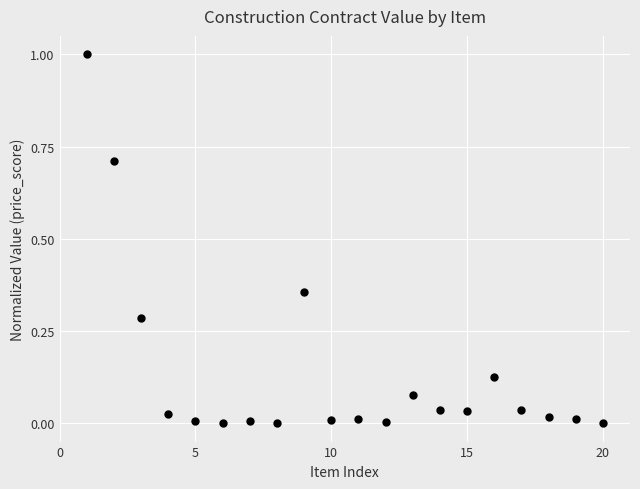

What is the range of Y values (max minus min)?

1.0